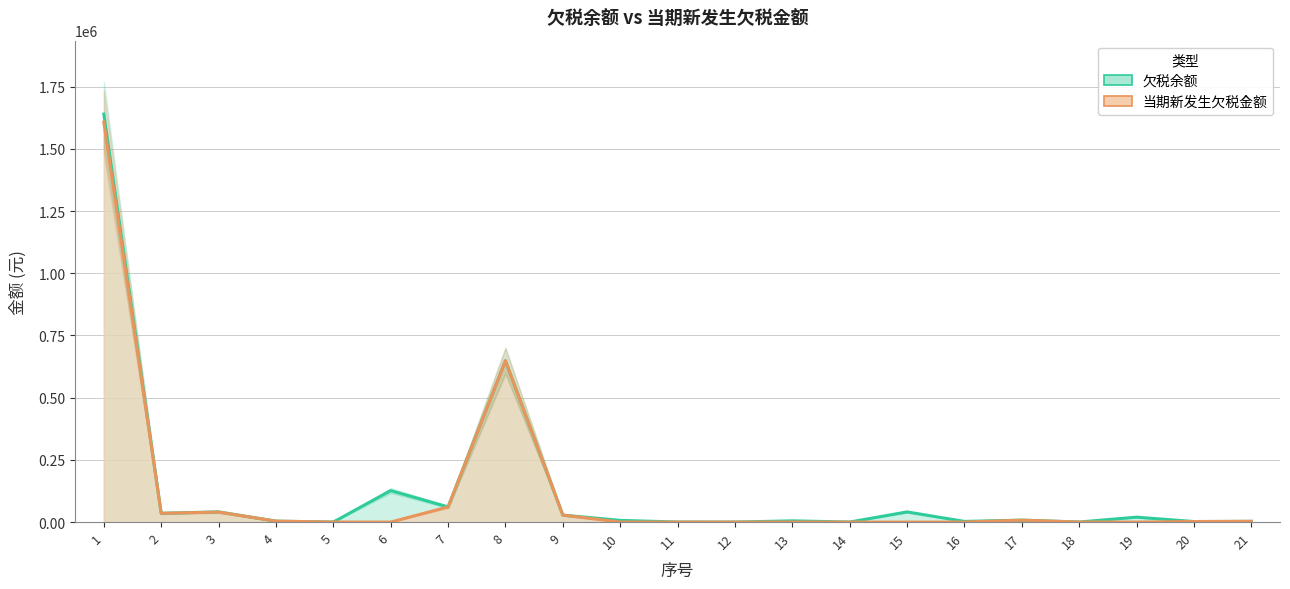

How many series are shown in this chart?

2